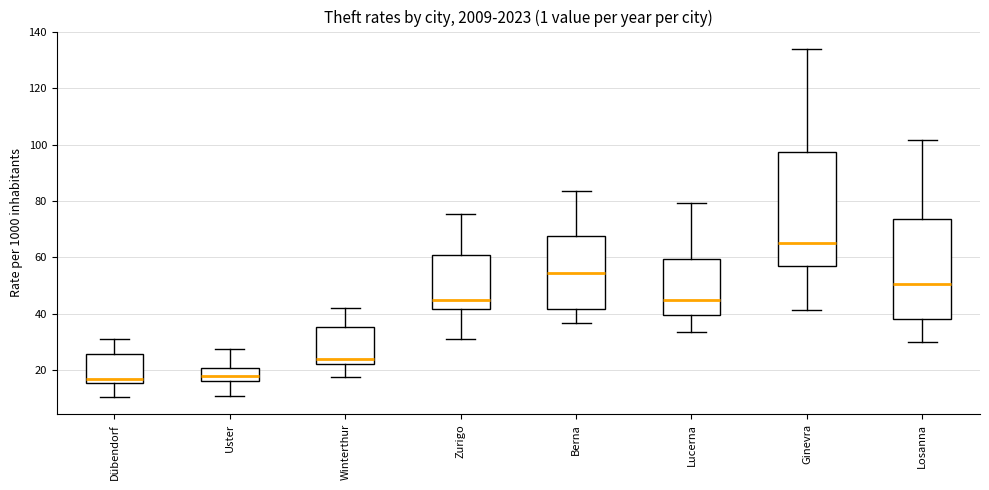

Comparing the boxes themselves (not the whiskers), which one is the tallest?

Ginevra